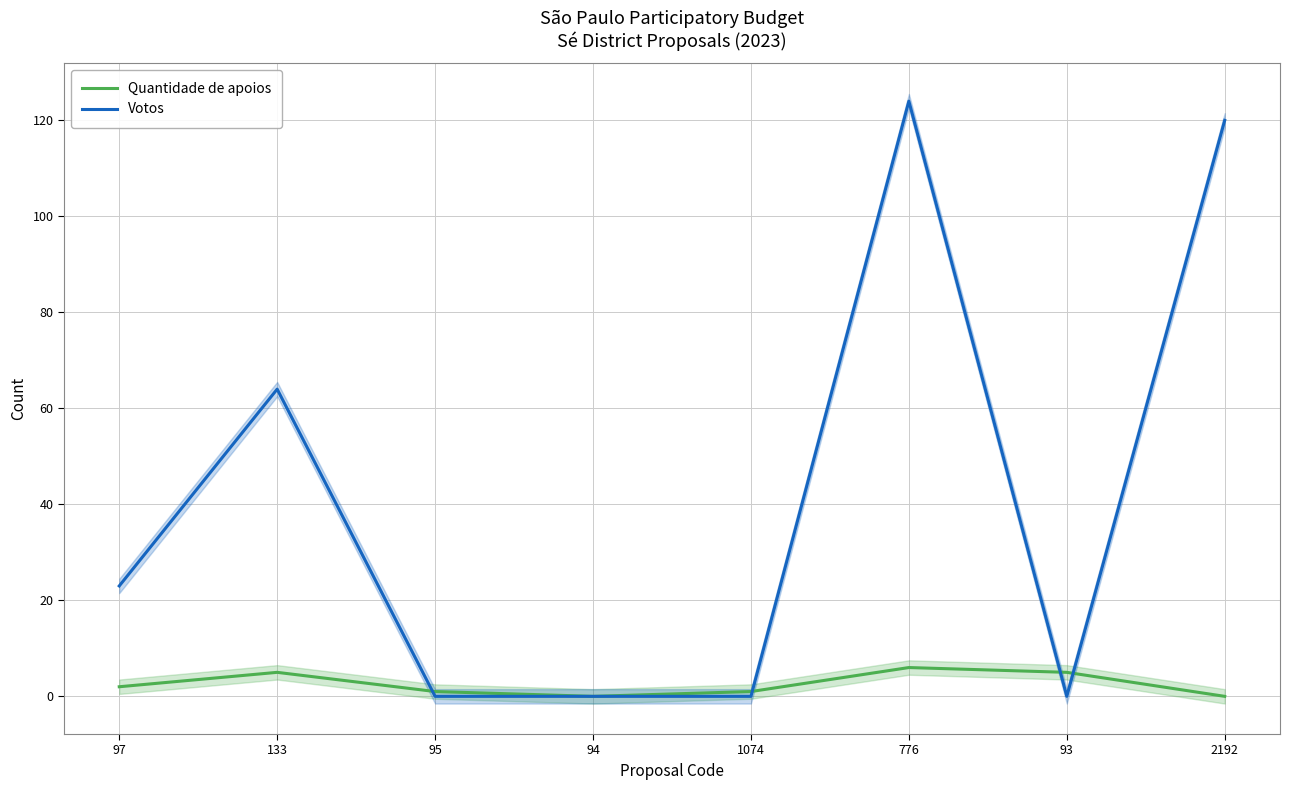

Which category has the lowest value in the Votos series?

95